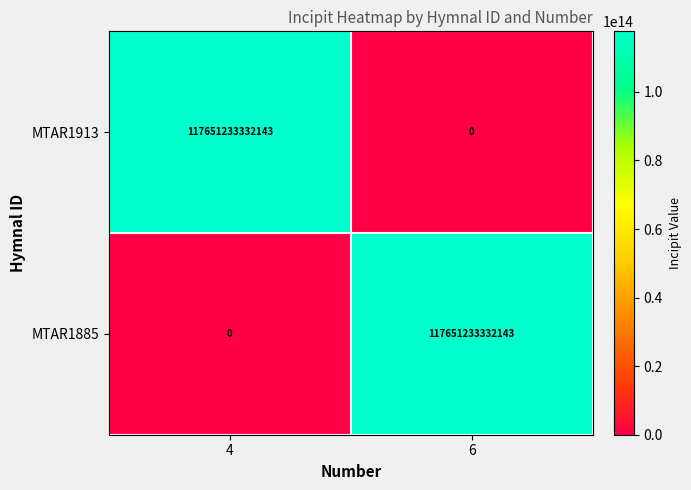

Is the value of MTAR1913 at 4 greater than the value of MTAR1885 at 4?

Yes